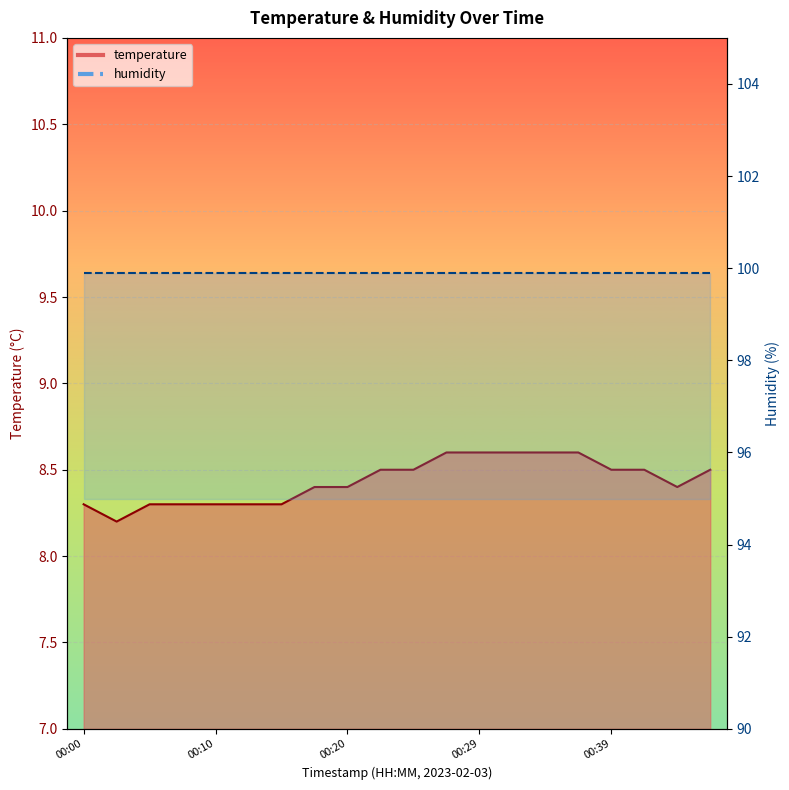

Reading right to left, transcribe all the data shown in this chart.

00:46=8.5	00:44=8.4	00:42=8.5	00:39=8.5	00:37=8.6	00:34=8.6	00:32=8.6	00:29=8.6	00:27=8.6	00:25=8.5	00:22=8.5	00:20=8.4	00:17=8.4	00:15=8.3	00:12=8.3	00:10=8.3	00:07=8.3	00:05=8.3	00:02=8.2	00:00=8.3